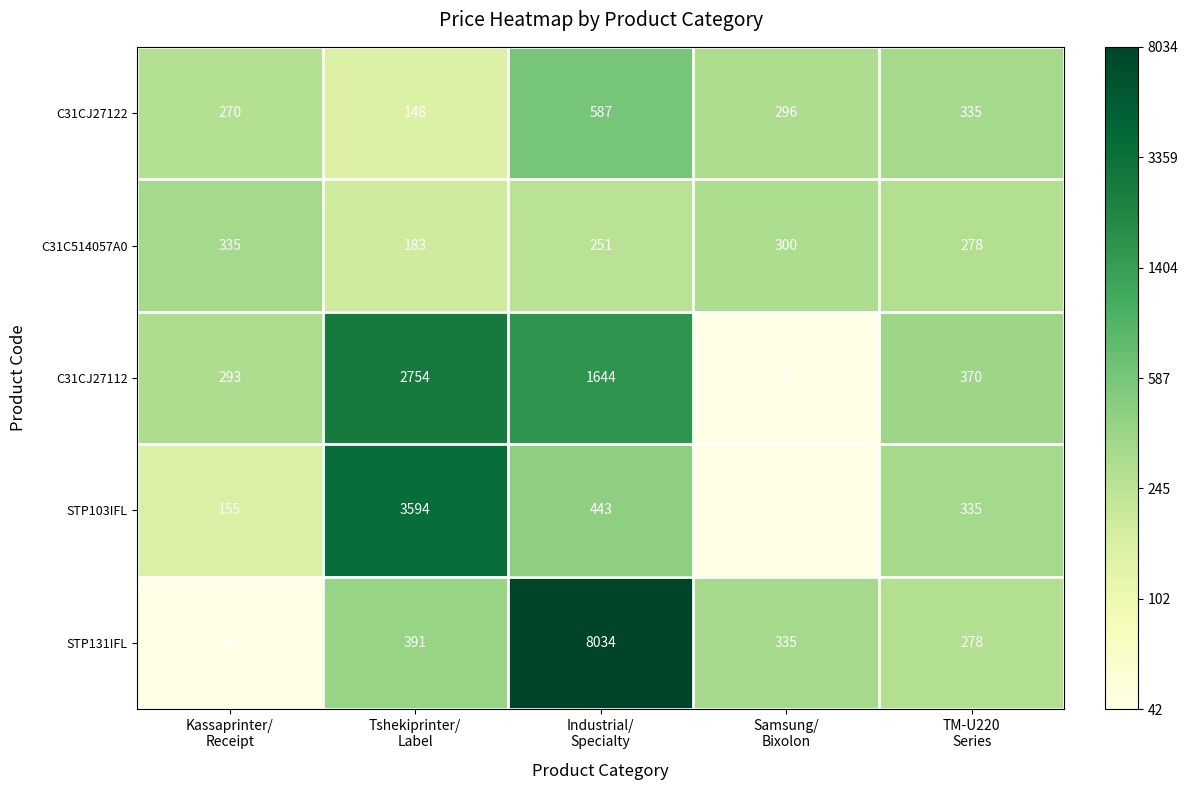

What is the difference between the maximum and minimum values in the STP103IFL series?

3552